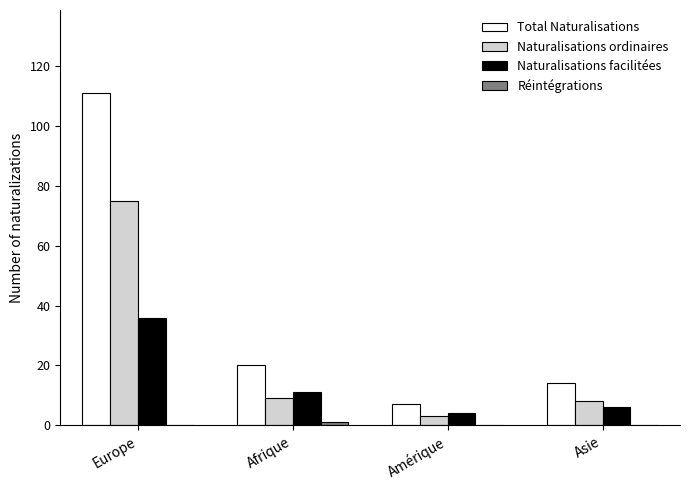

At which category is the sum across all series the highest?

Europe